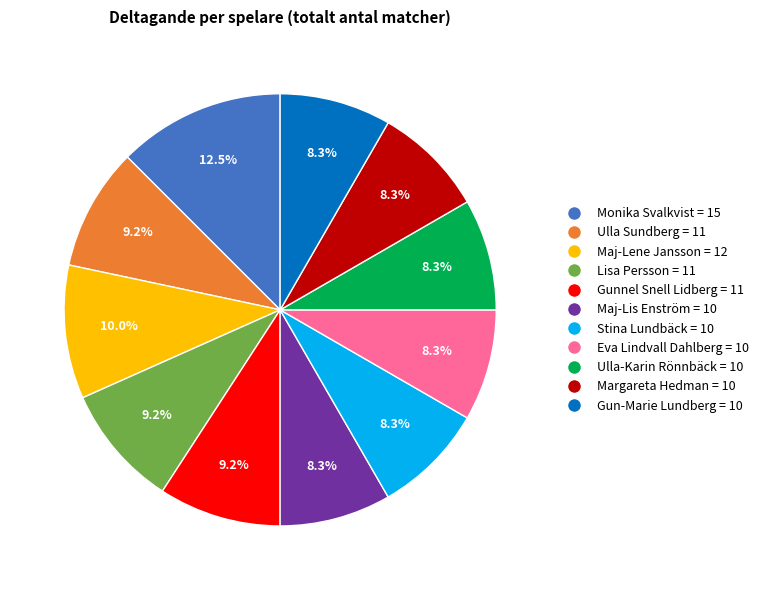

Does Eva Lindvall Dahlberg = 10 account for over 50% of the chart?

No